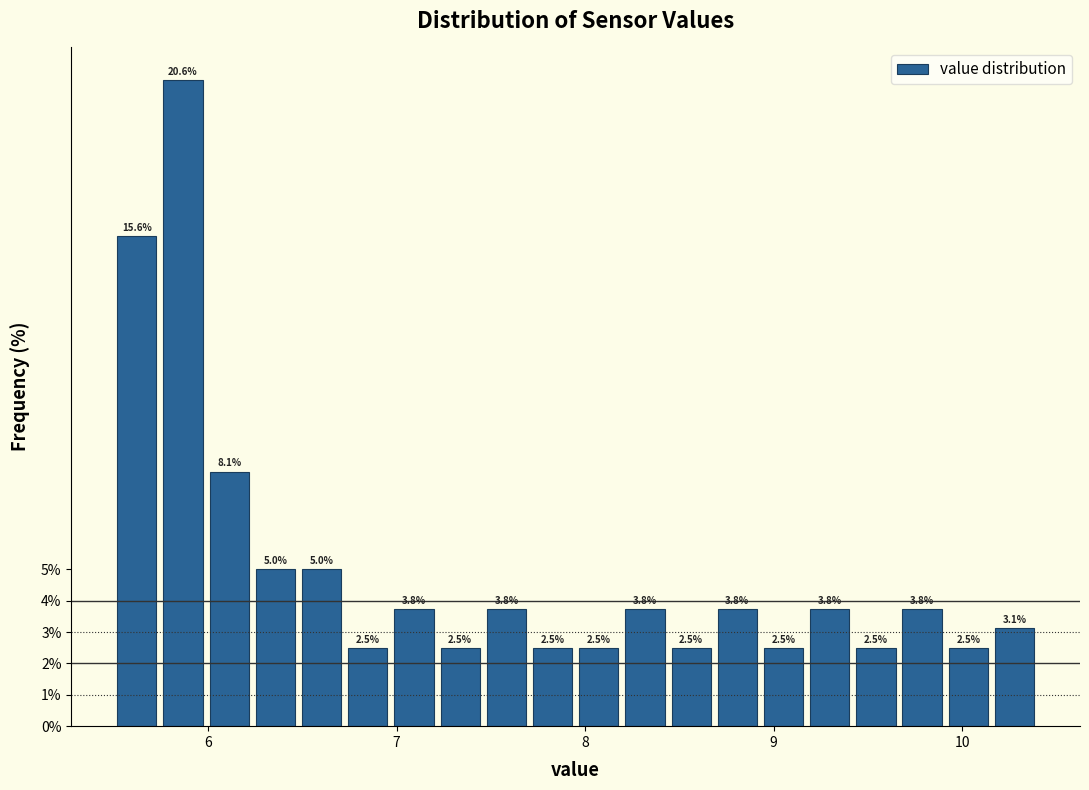

Read against the x-axis, roughly where is the centre of the tallest bar?

5.9